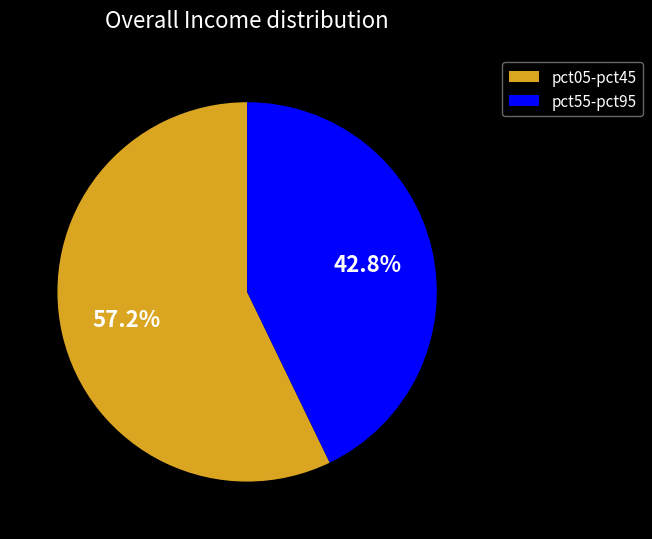

Which category has the biggest portion of the pie?

pct05-pct45